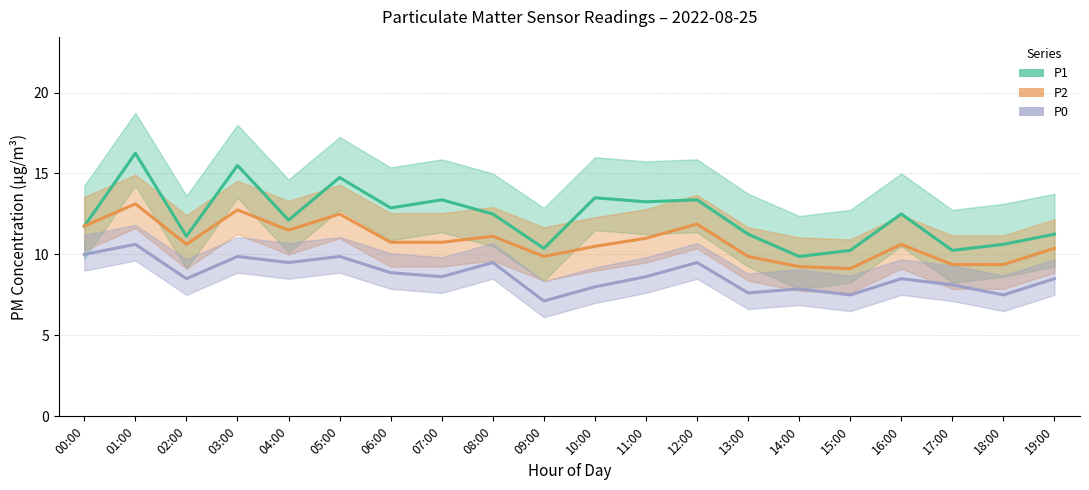

What is the highest value of the P0 series?

10.6